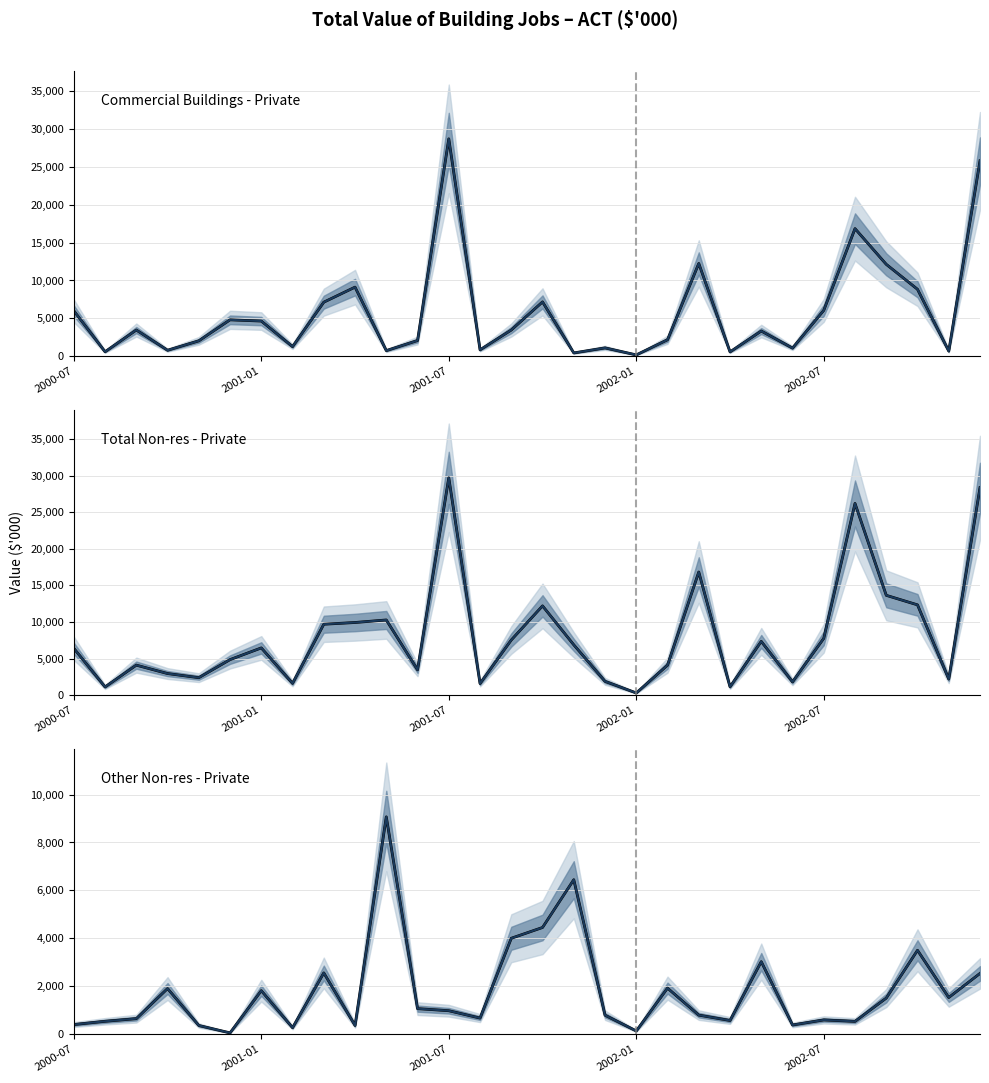

True or false: Other Non-res - Private and Total Non-res - Private intersect in this chart.

False